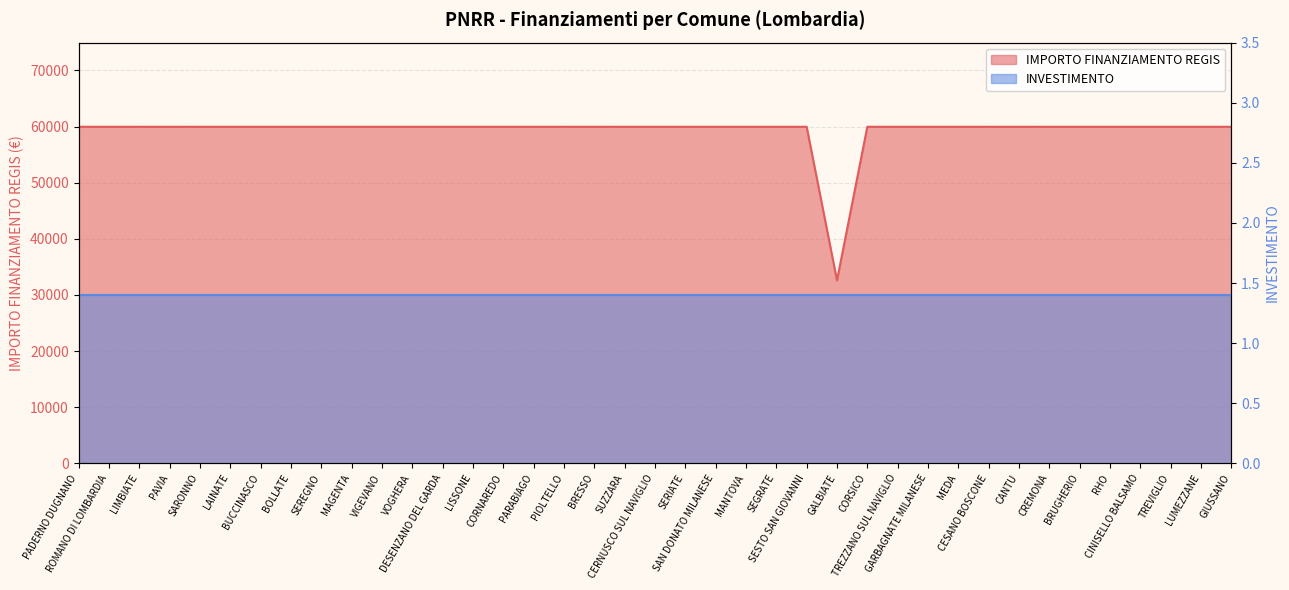

What is the minimum value shown in the chart?

32589